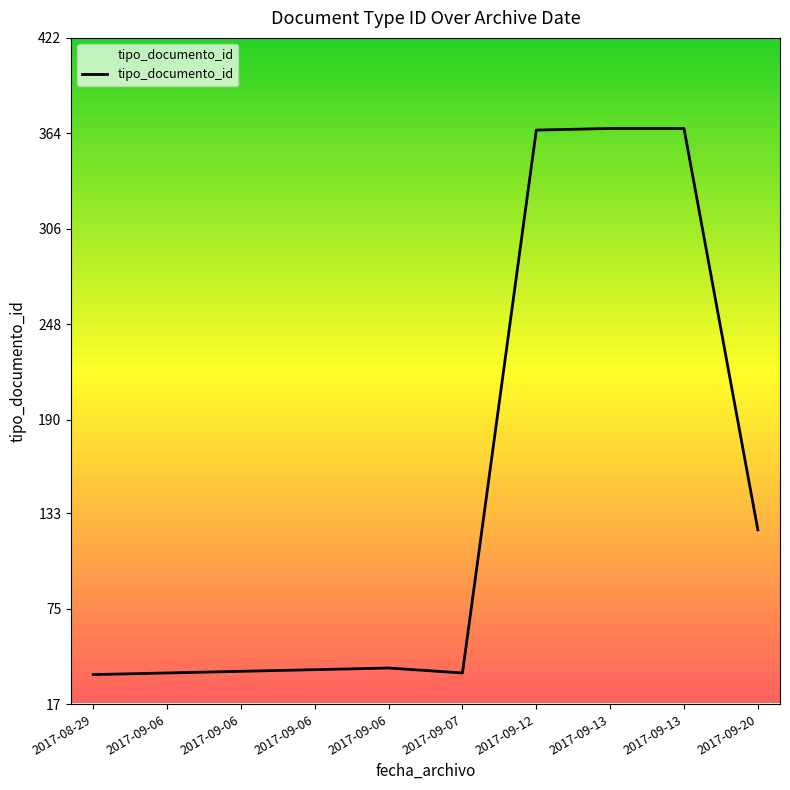

How many points are lower than both their immediate neighbors (excluding endpoints)?

1